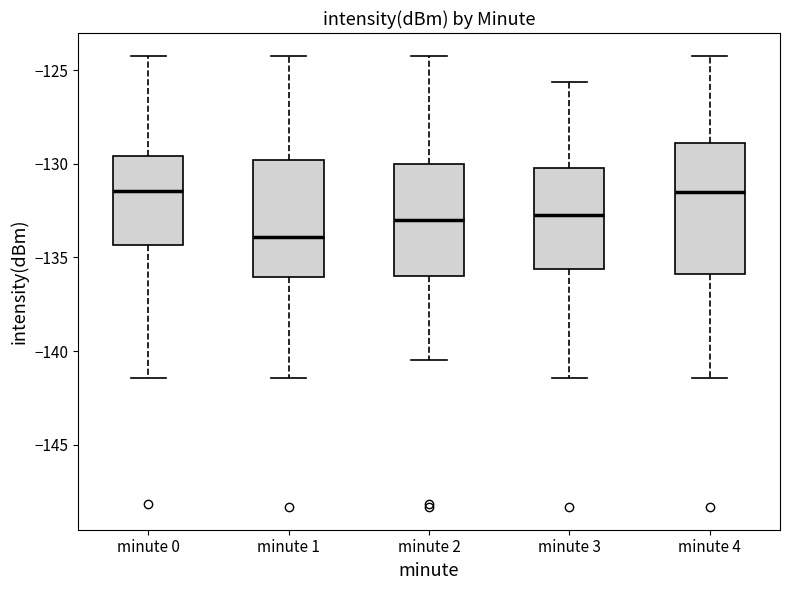

Reading left to right, read every box against the y-axis: the position of its median line, the range the box covers, and the ends of its whiskers. The values are not printed on the chart, so give them approximately, as read against the axis.

minute 0: median -131.5, box -134.5 to -129.5, whiskers -141.5 to -124.0
minute 1: median -134.0, box -136.0 to -130.0, whiskers -141.5 to -124.0
minute 2: median -133.0, box -136.0 to -130.0, whiskers -140.5 to -124.0
minute 3: median -132.5, box -135.5 to -130.0, whiskers -141.5 to -125.5
minute 4: median -131.5, box -136.0 to -129.0, whiskers -141.5 to -124.0